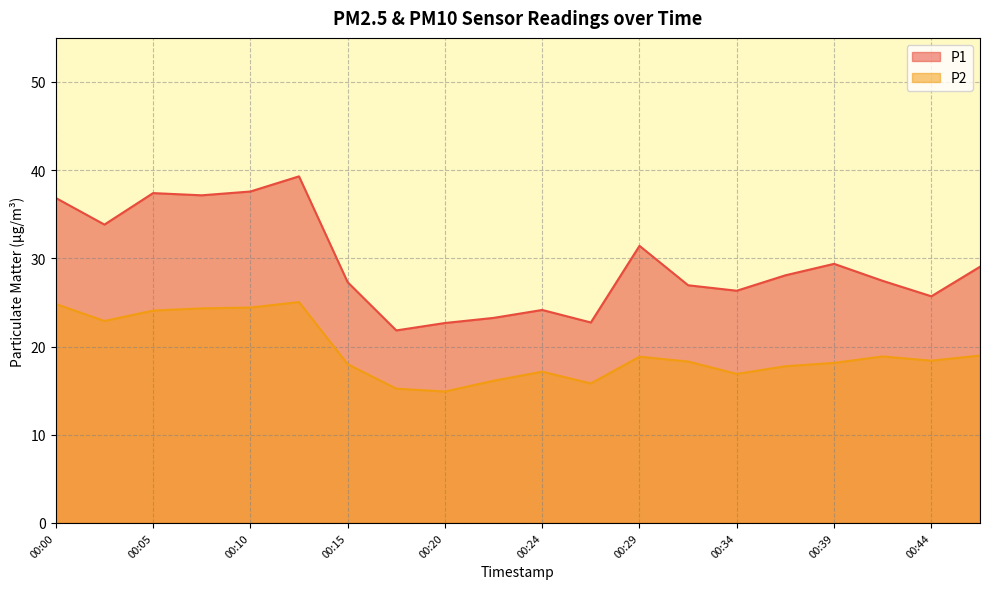

What is the difference between the P2 values at 00:17 and 00:39?

2.9